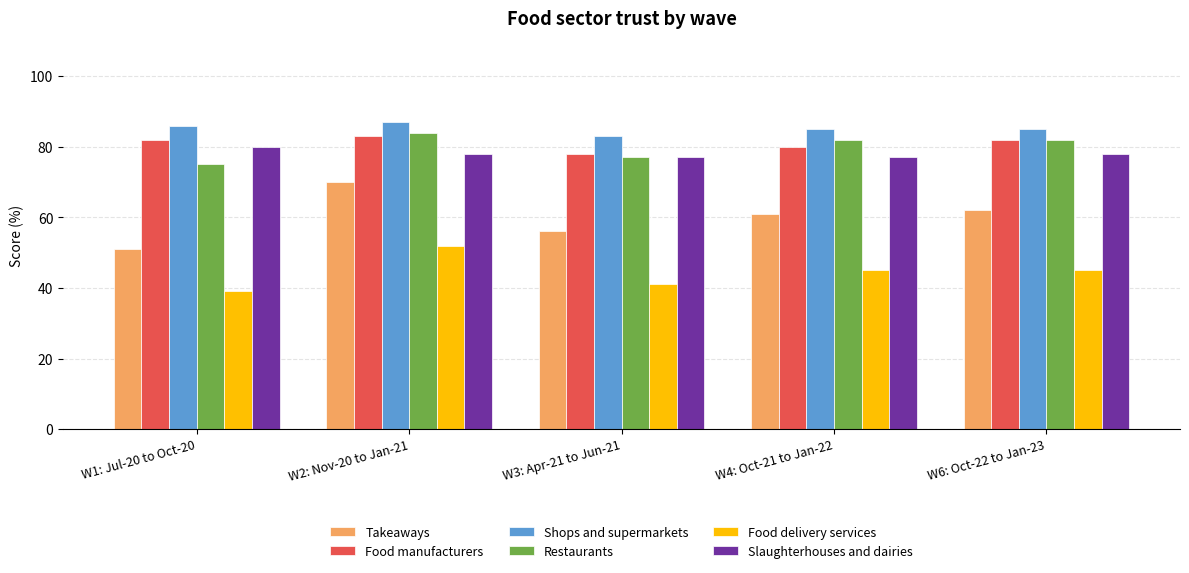

Is it true that Slaughterhouses and dairies equals 80 at W1: Jul-20 to Oct-20?

True